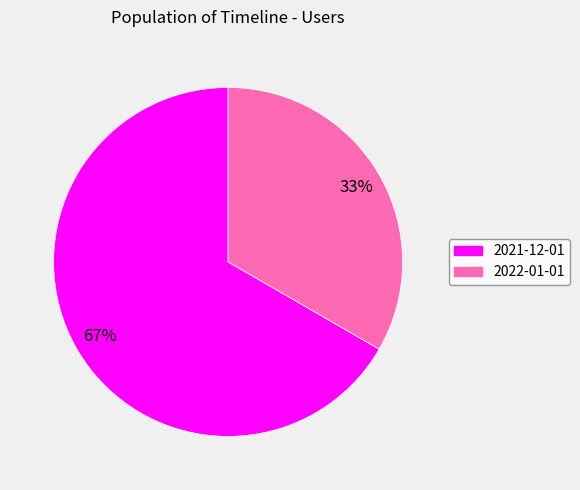

What is the ratio of the value at 2022-01-01 to the value at 2021-12-01?

0.5